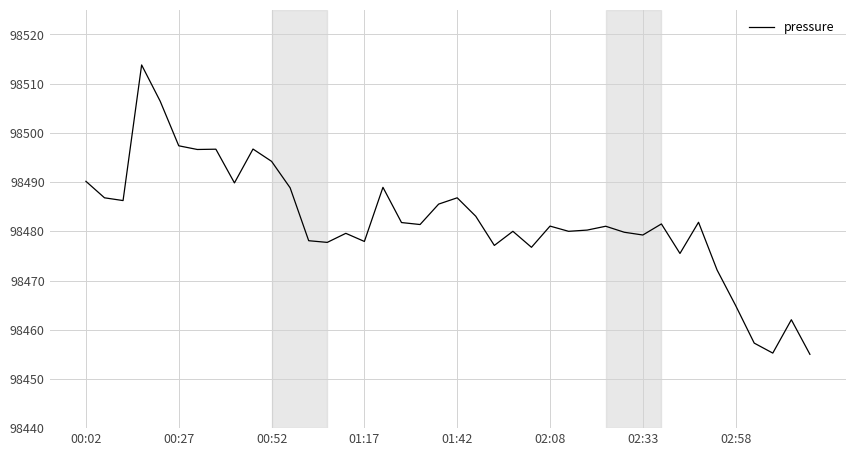

What is the difference between the maximum and minimum values?

58.8